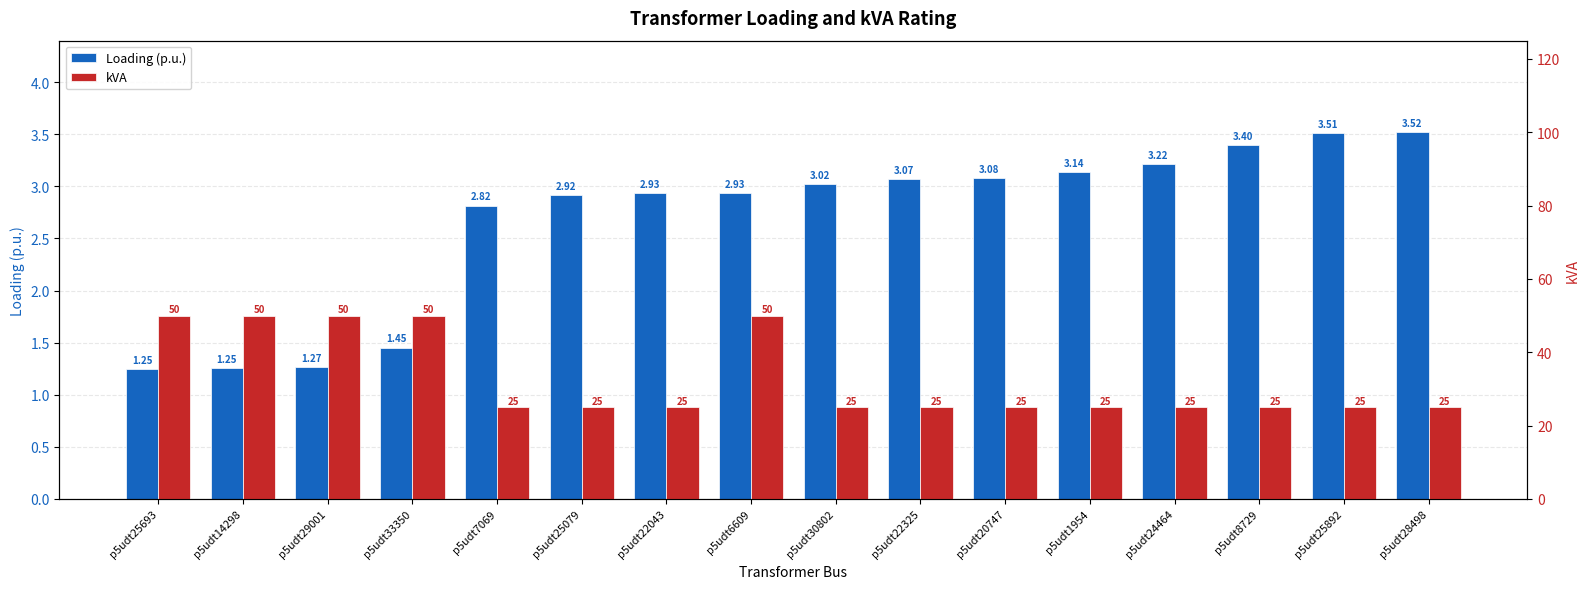

How many data points in Loading (p.u.) are less than 3?

8